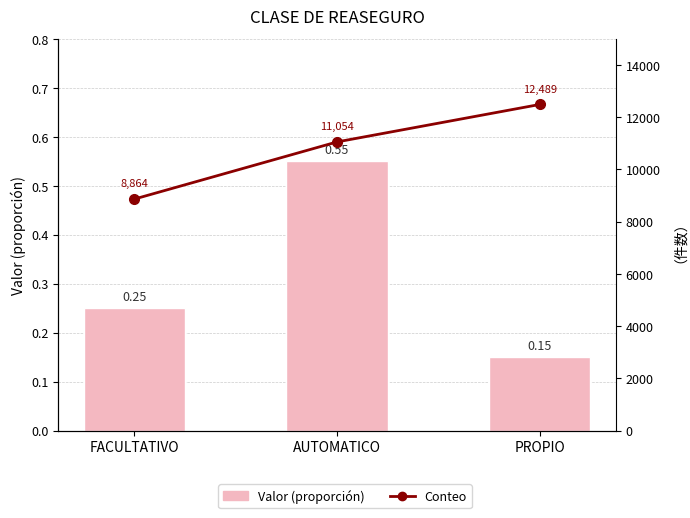

List the series in order of their peak value, lowest first.

Valor (proporción), Conteo